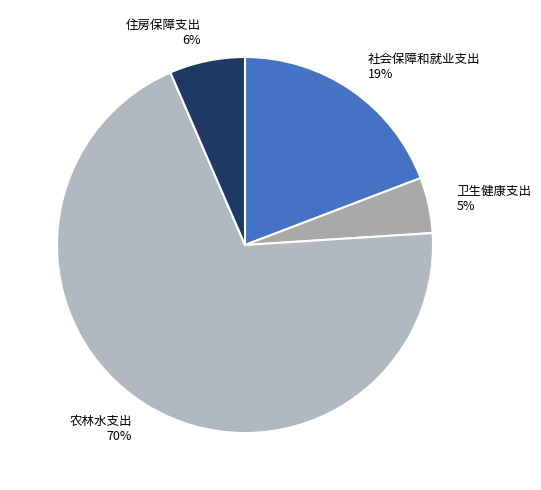

Which has a higher value, 卫生健康支出 or 社会保障和就业支出?

社会保障和就业支出